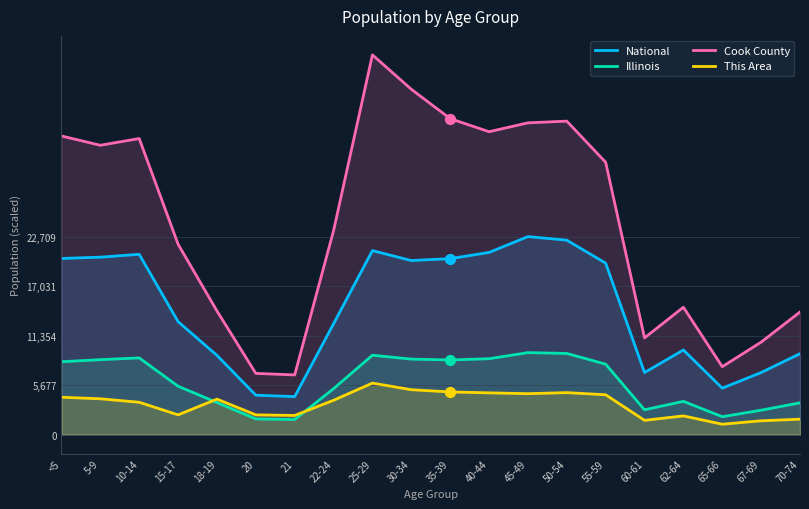

What is the total value across all series at 70-74?

28751.3